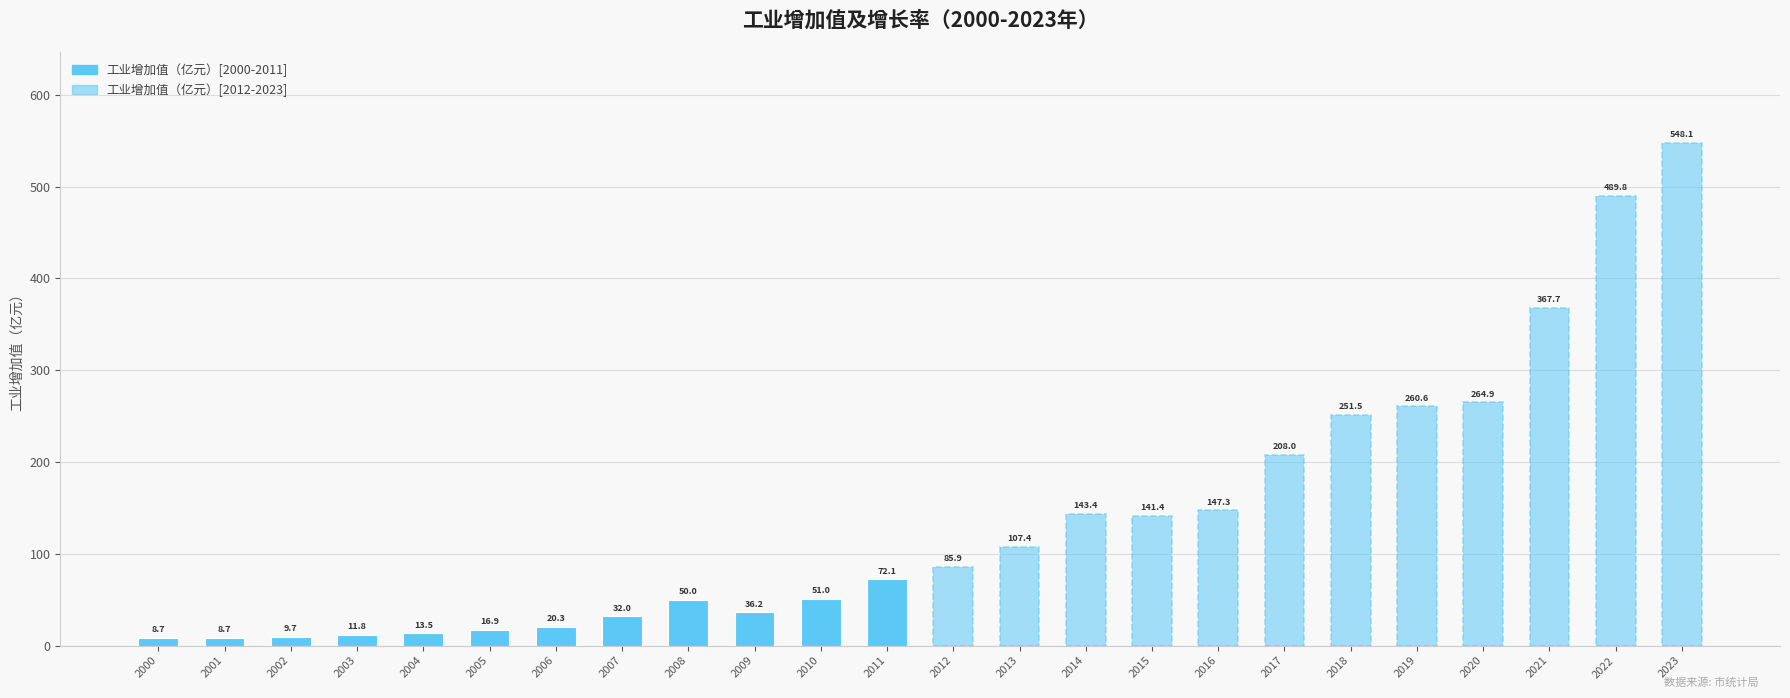

What is the value of the 工业增加值（亿元）[后期] bar at the 1st from the left?

85.9